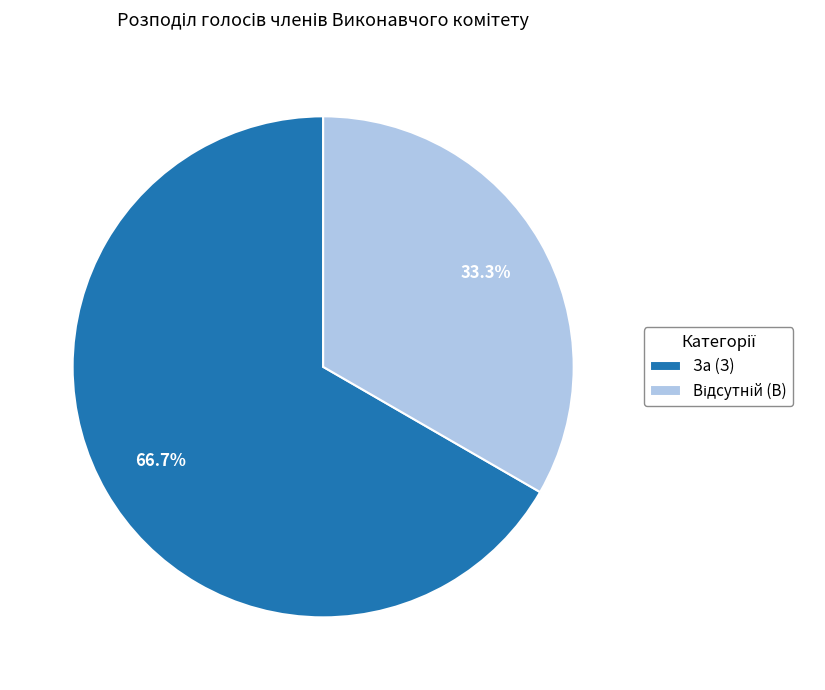

What is the largest slice in the pie chart?

За (З)